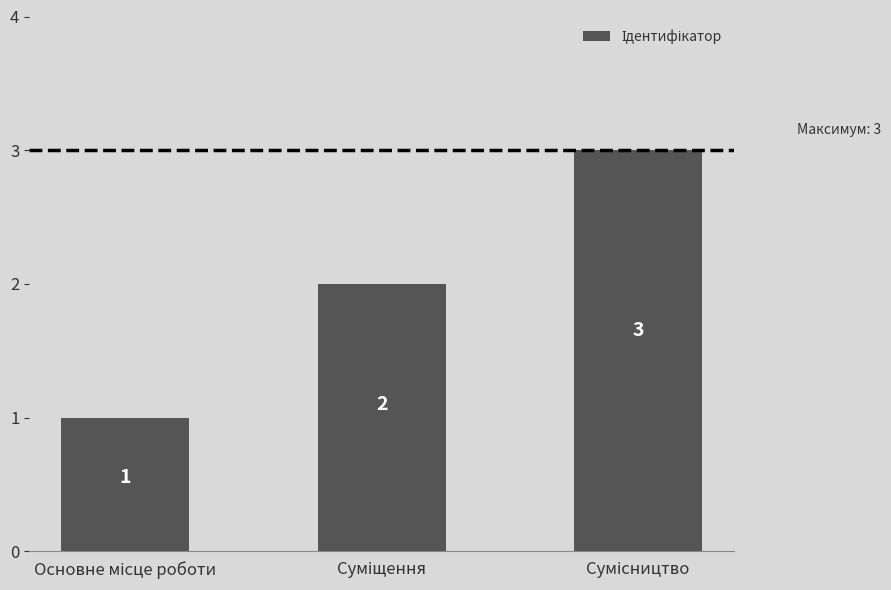

How many categories are shown in the chart?

3